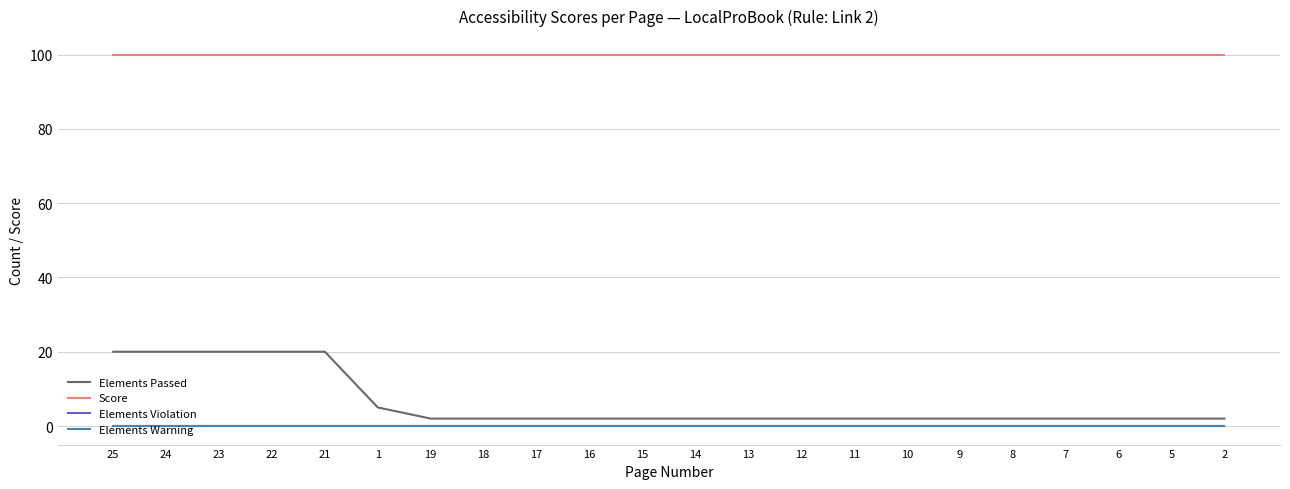

True or false: Score and Elements Violation cross at least once.

False